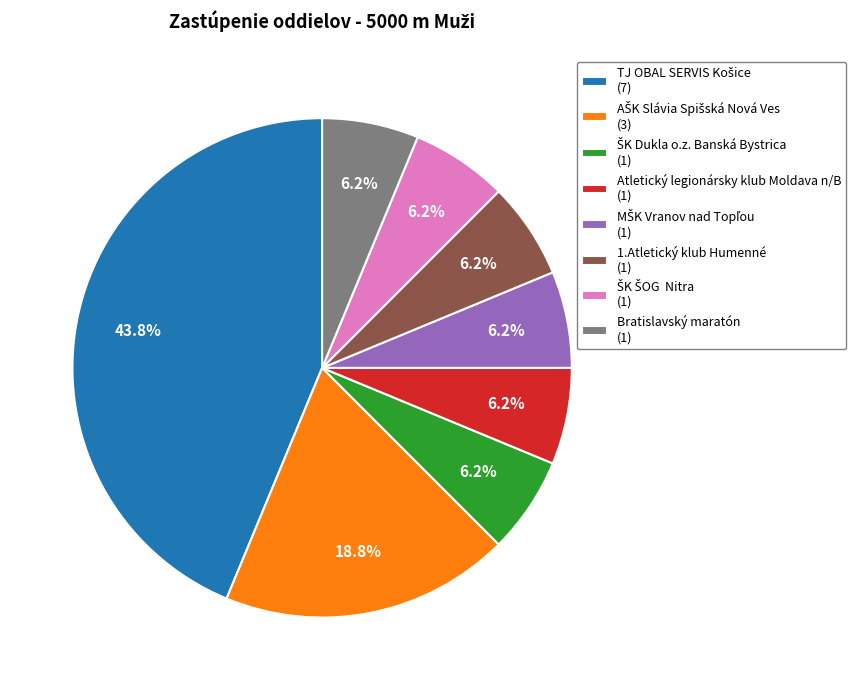

How many slices are in this pie chart?

8